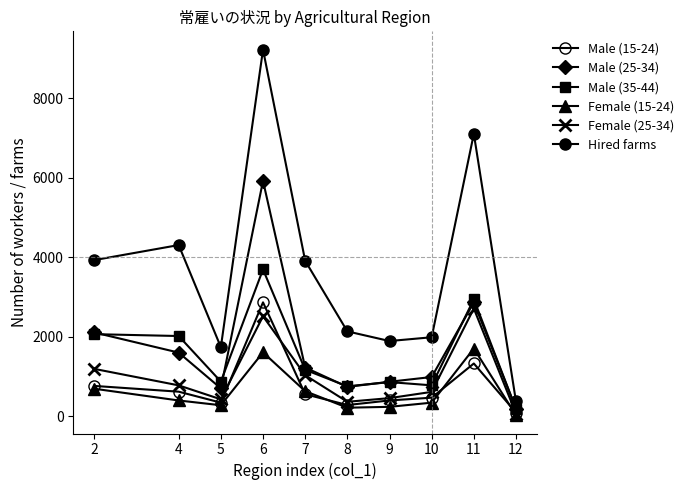

The Hired farms series shows 7605 at 4. True or false?

False